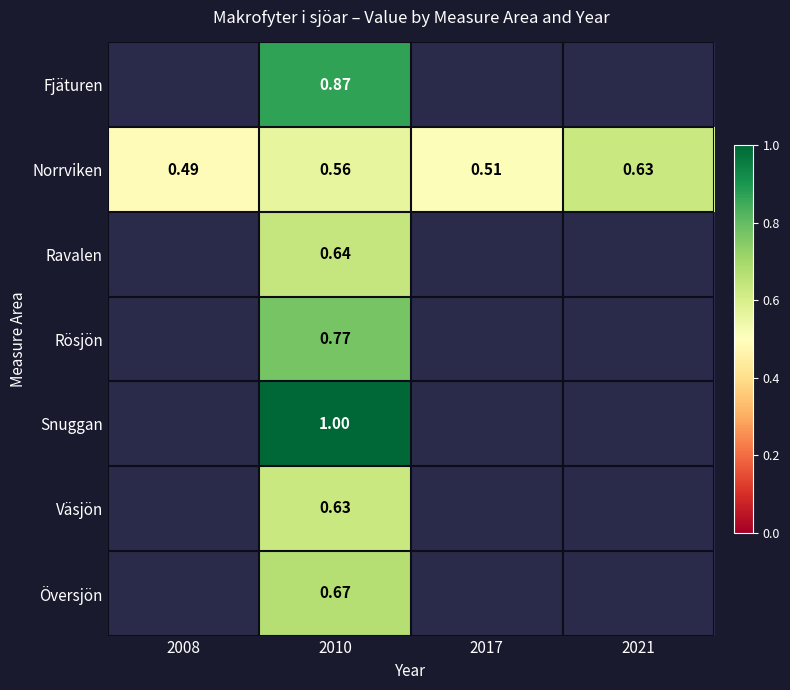

At 2010, list the series in order from largest to smallest.

Snuggan, Fjäturen, Rösjön, Översjön, Ravalen, Väsjön, Norrviken